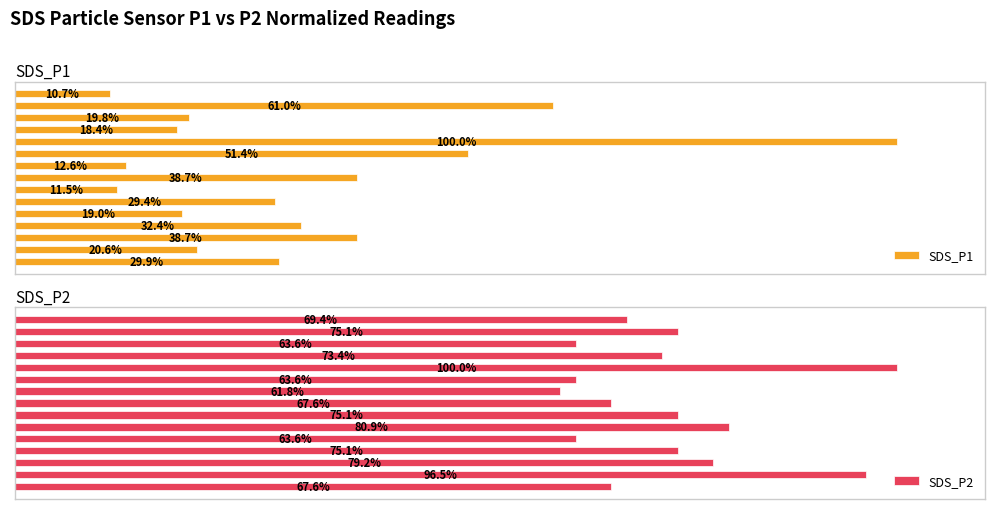

What is the value of the SDS_P1 bar at the 8th from the left?

38.7